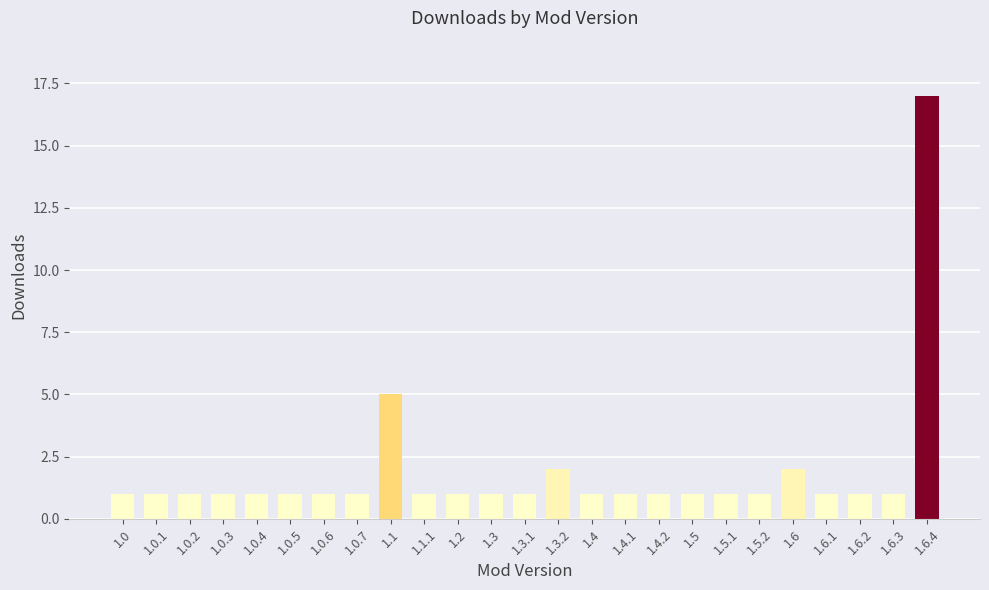

What position from the right is 1.4.1?

10